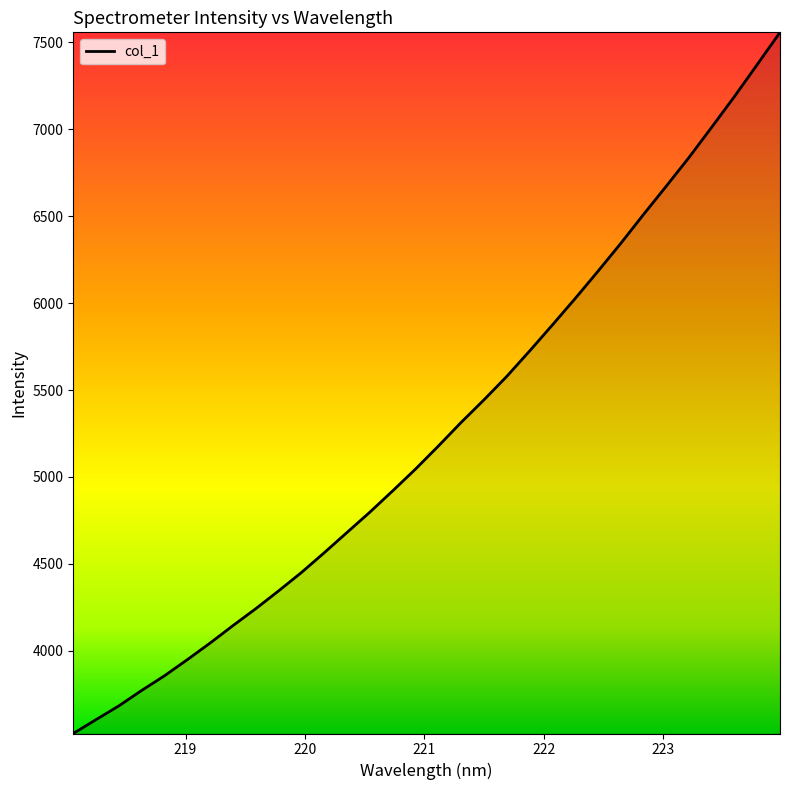

What is the greatest value displayed?

7557.2